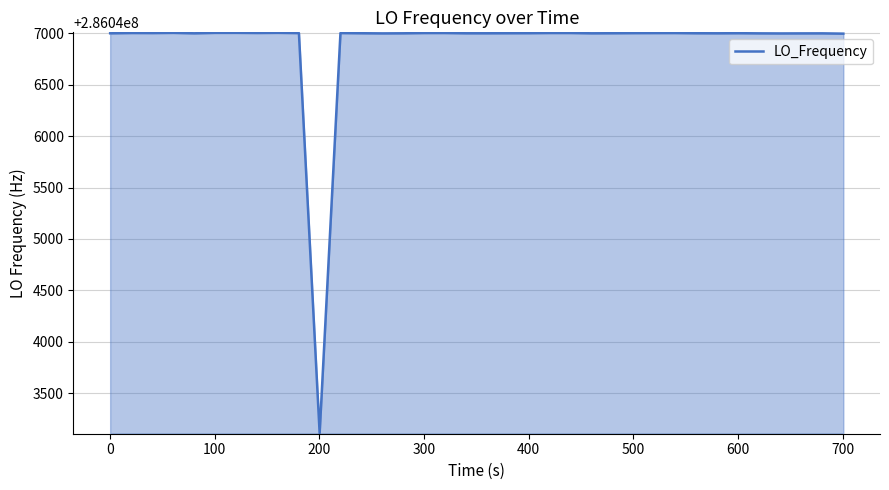

What is the smallest value displayed?

286043110.7